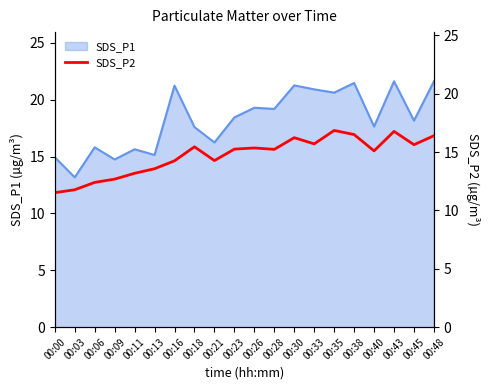

What is the average value?

14.7